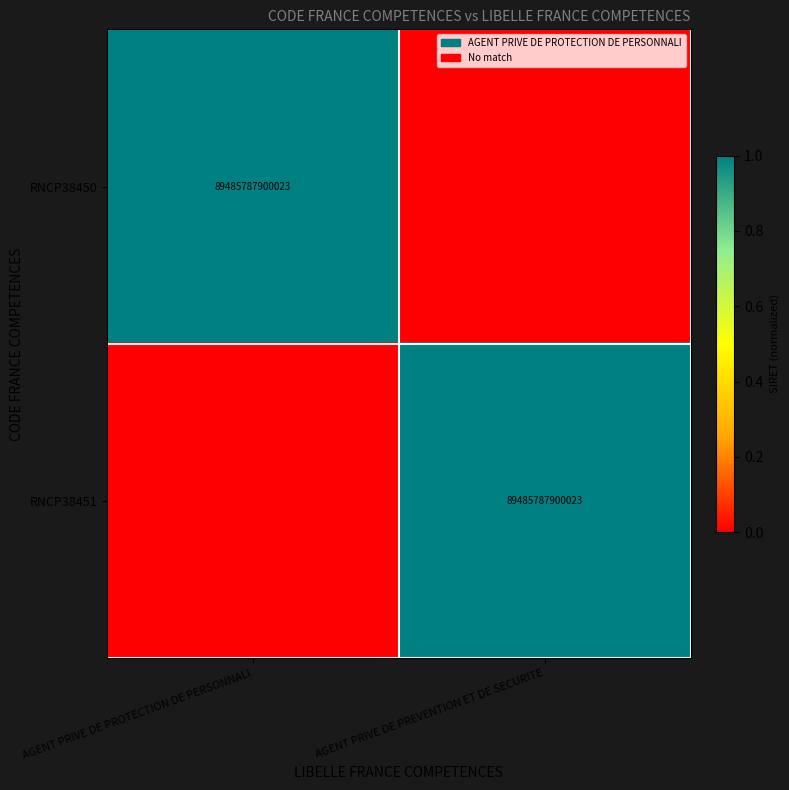

True or false: RNCP38451 has a value of 89485787900023 at AGENT PRIVE DE PREVENTION ET DE SECURITE.

True